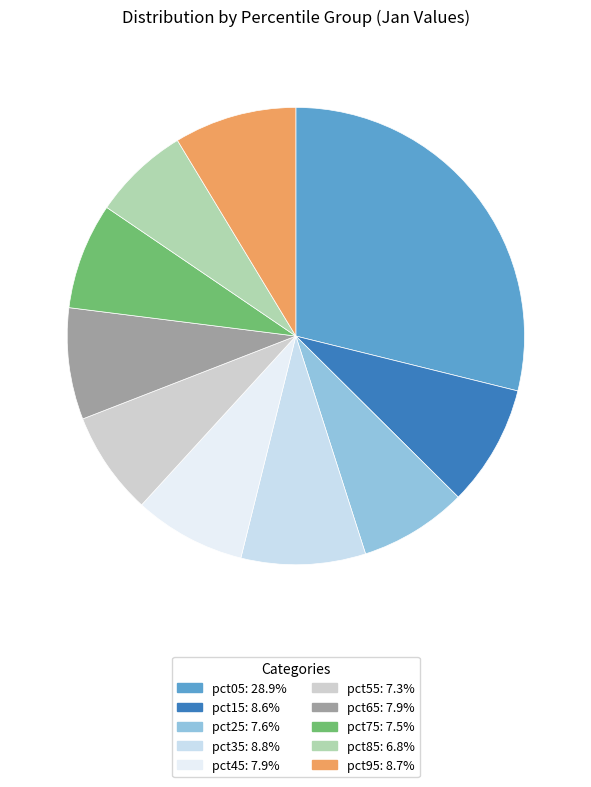

To the nearest percent, what portion does pct95 represent?

9%